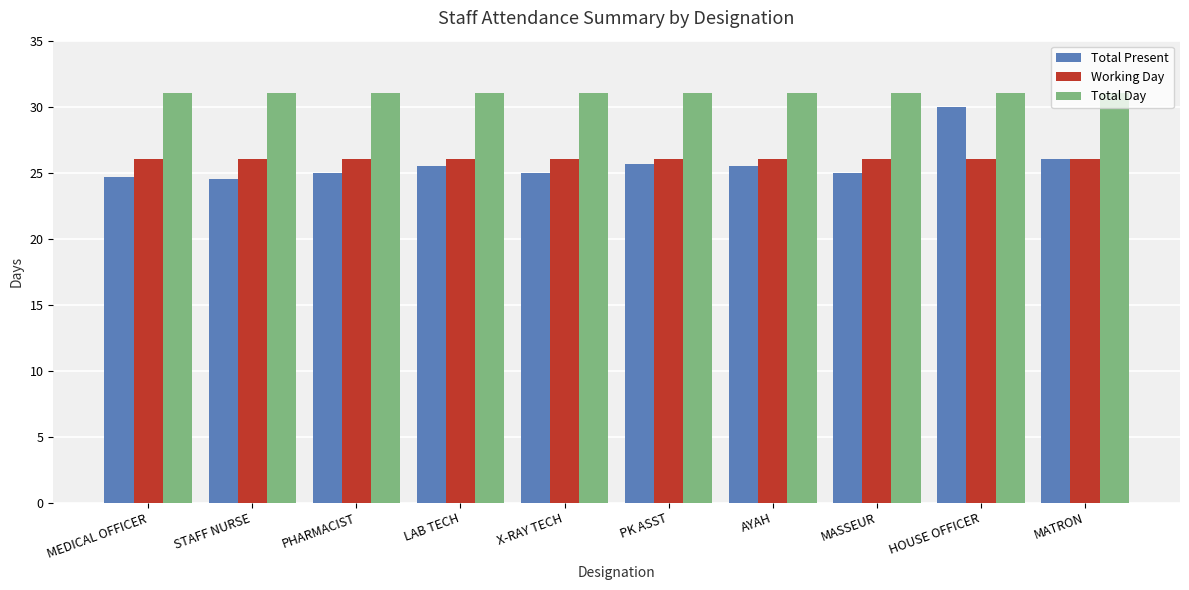

Count the number of categories in the chart.

10